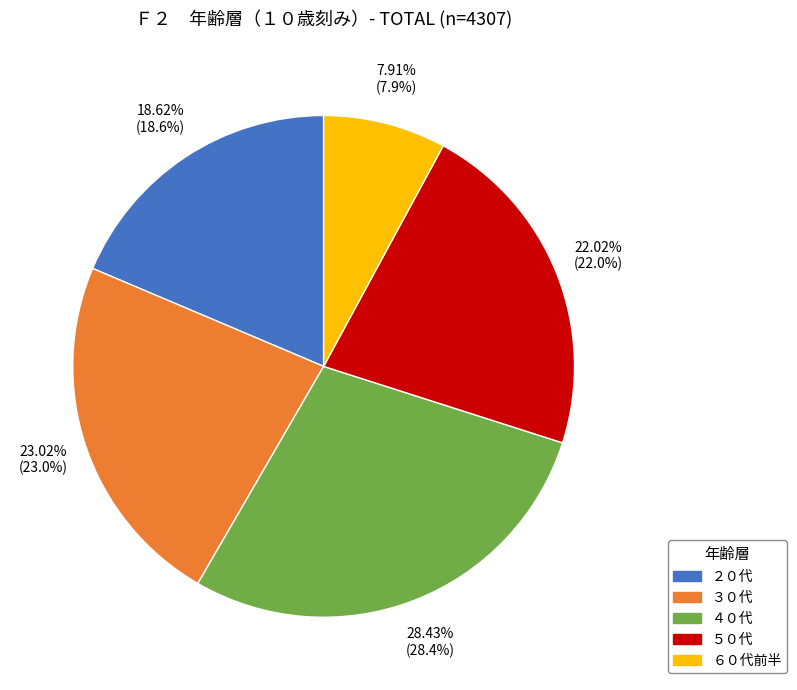

To the nearest percent, what percentage of the pie is ３０代?

23%